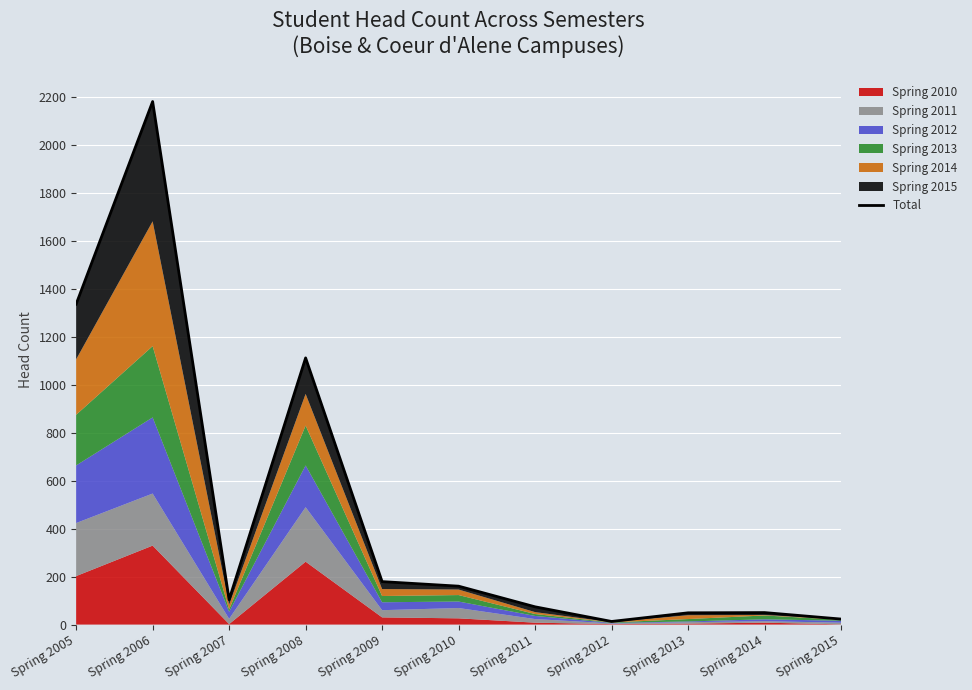

The value at Spring 2009 is 179. True or false?

True